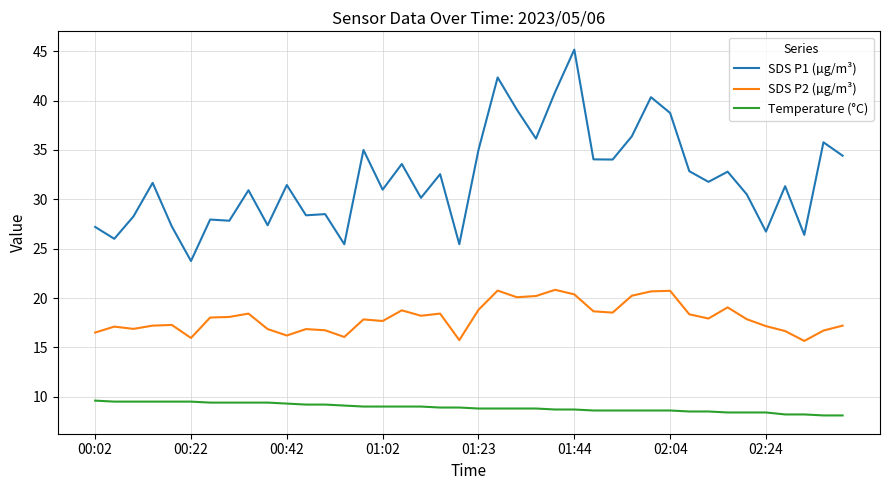

Rank the series by their average value, from highest to lowest.

SDS P1 (µg/m³), SDS P2 (µg/m³), Temperature (°C)